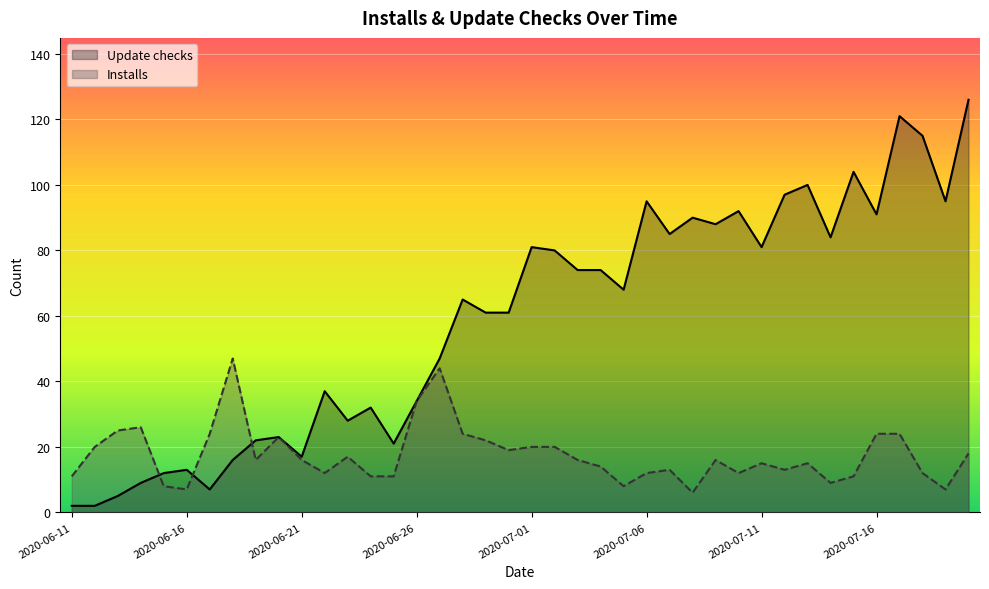

What is the total value across all series at 2020-07-02?

100